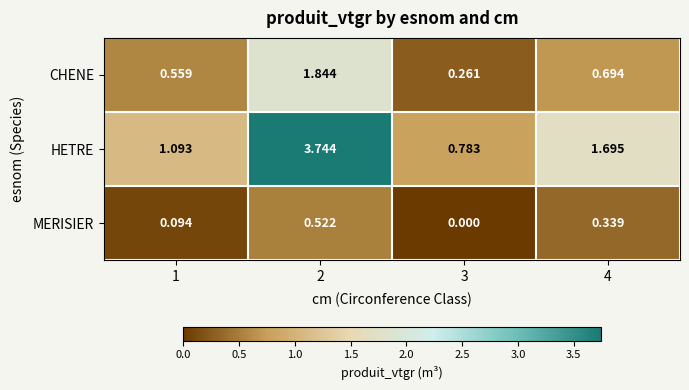

Which series has the largest total across all categories?

HETRE